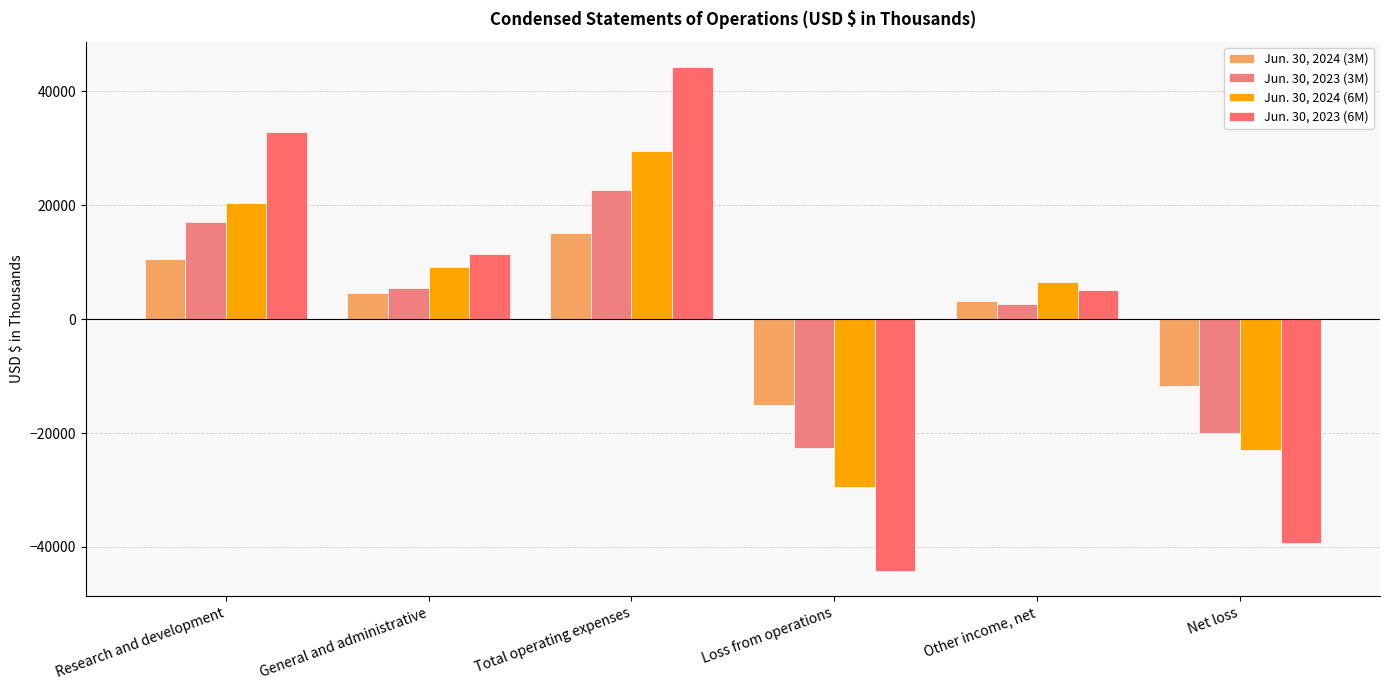

Read the Jun. 30, 2023 (6M) value at Research and development, to the nearest 50.

32800